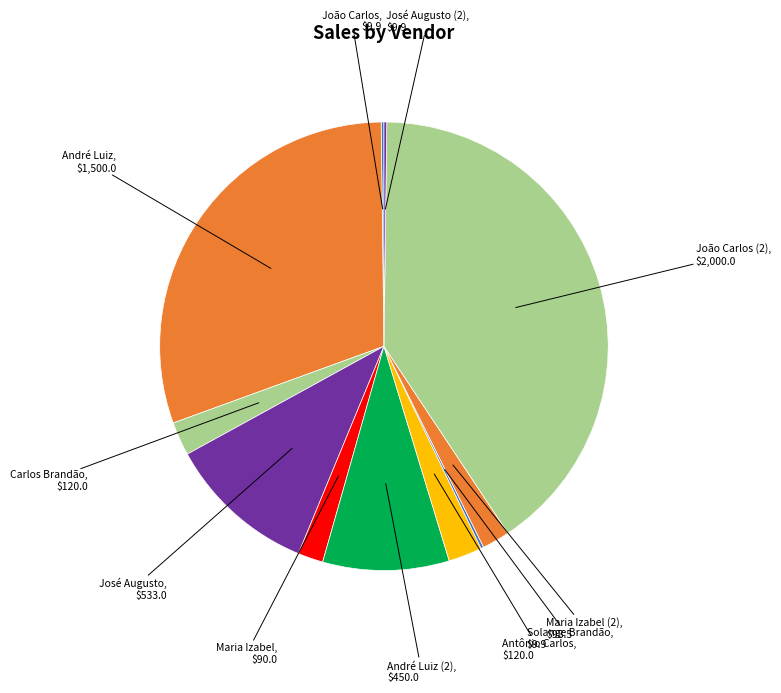

How many segments does this pie chart have?

11